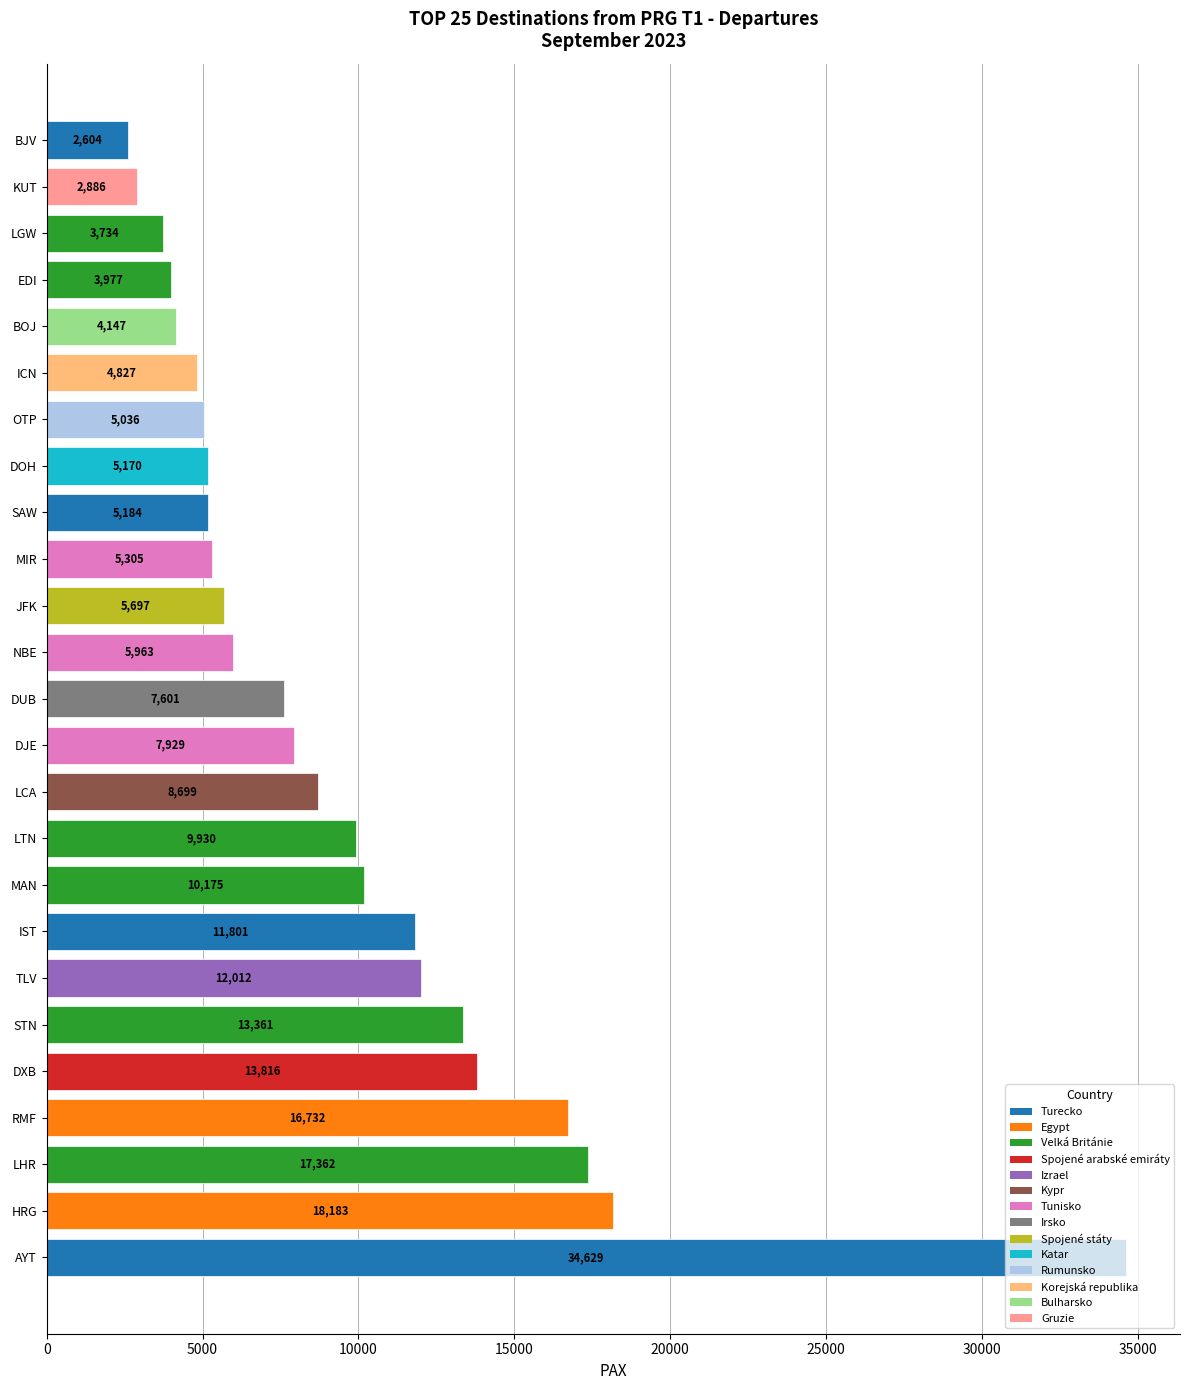

How many data points are less than 7601?

12